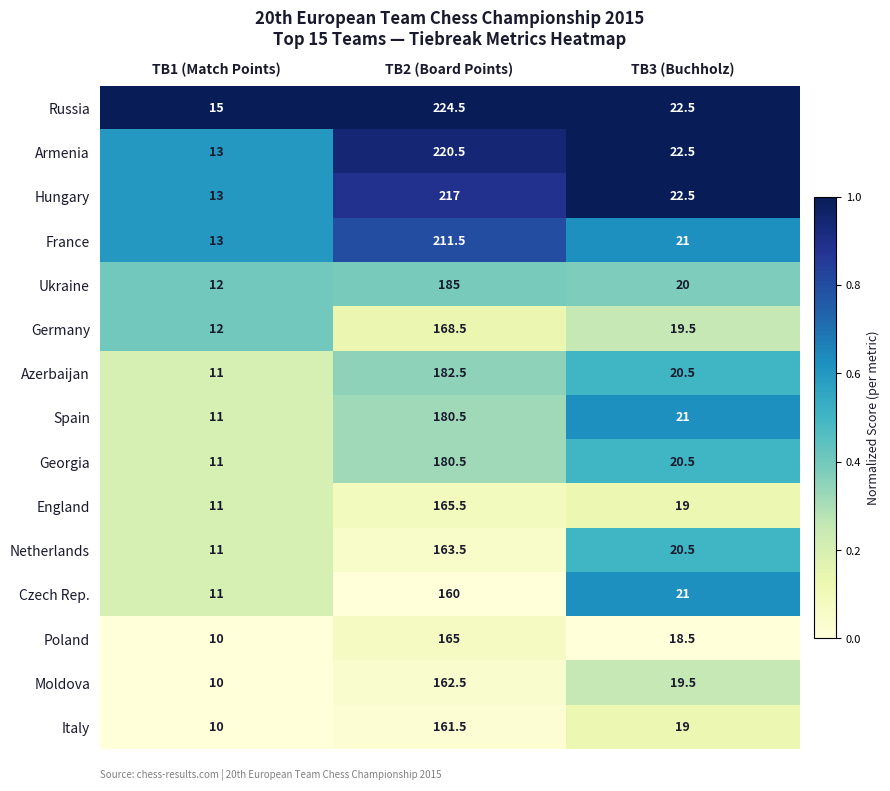

Read the Hungary value at TB3 (Buchholz).

22.5